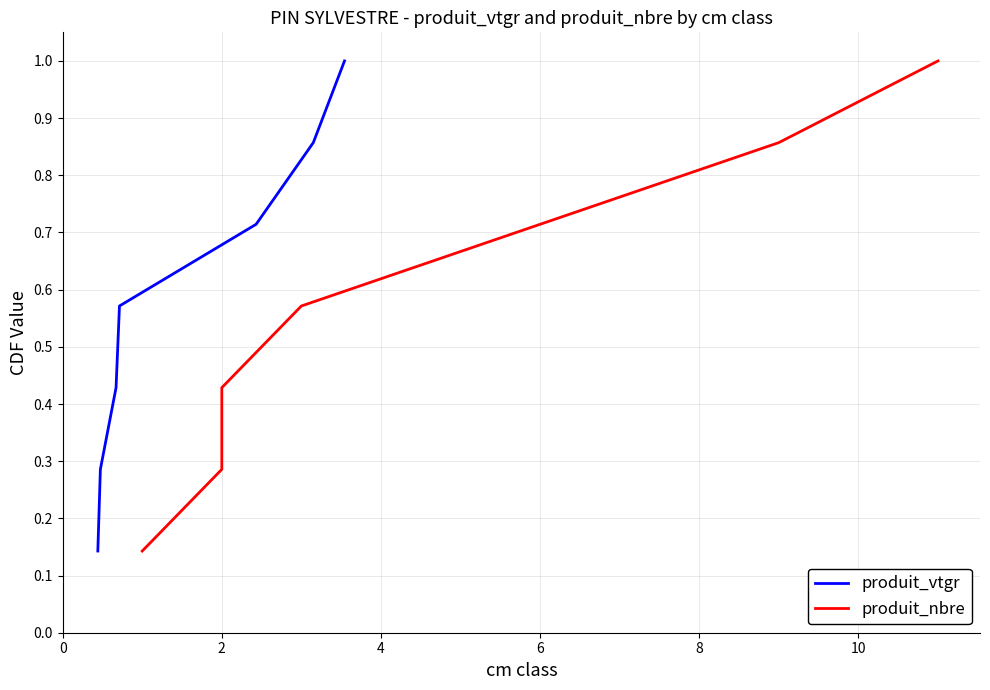

True or false: produit_vtgr and produit_nbre cross at least once.

False